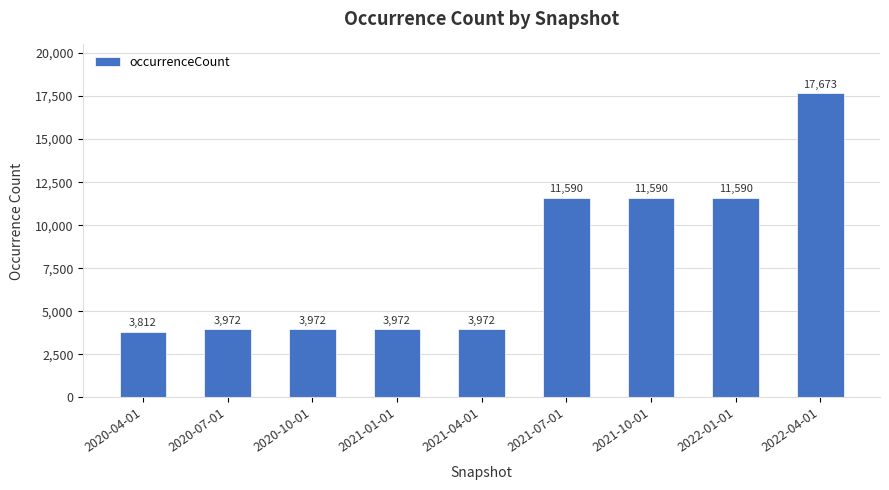

What value does the data have at 2022-04-01, to the nearest 50?

17650